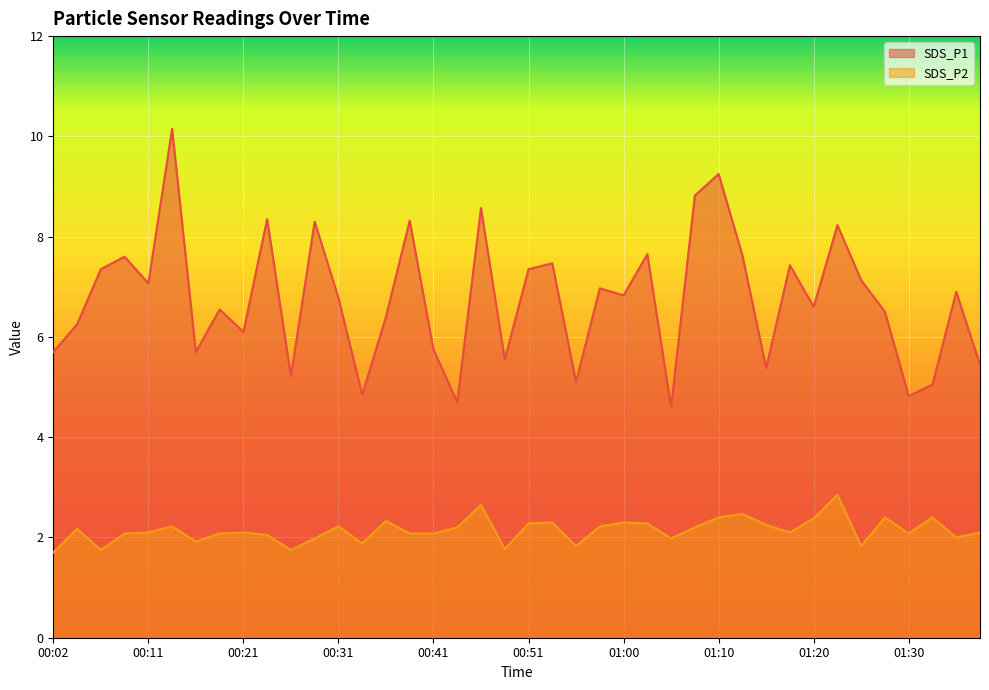

What is the total value across all series at 00:21?

8.2